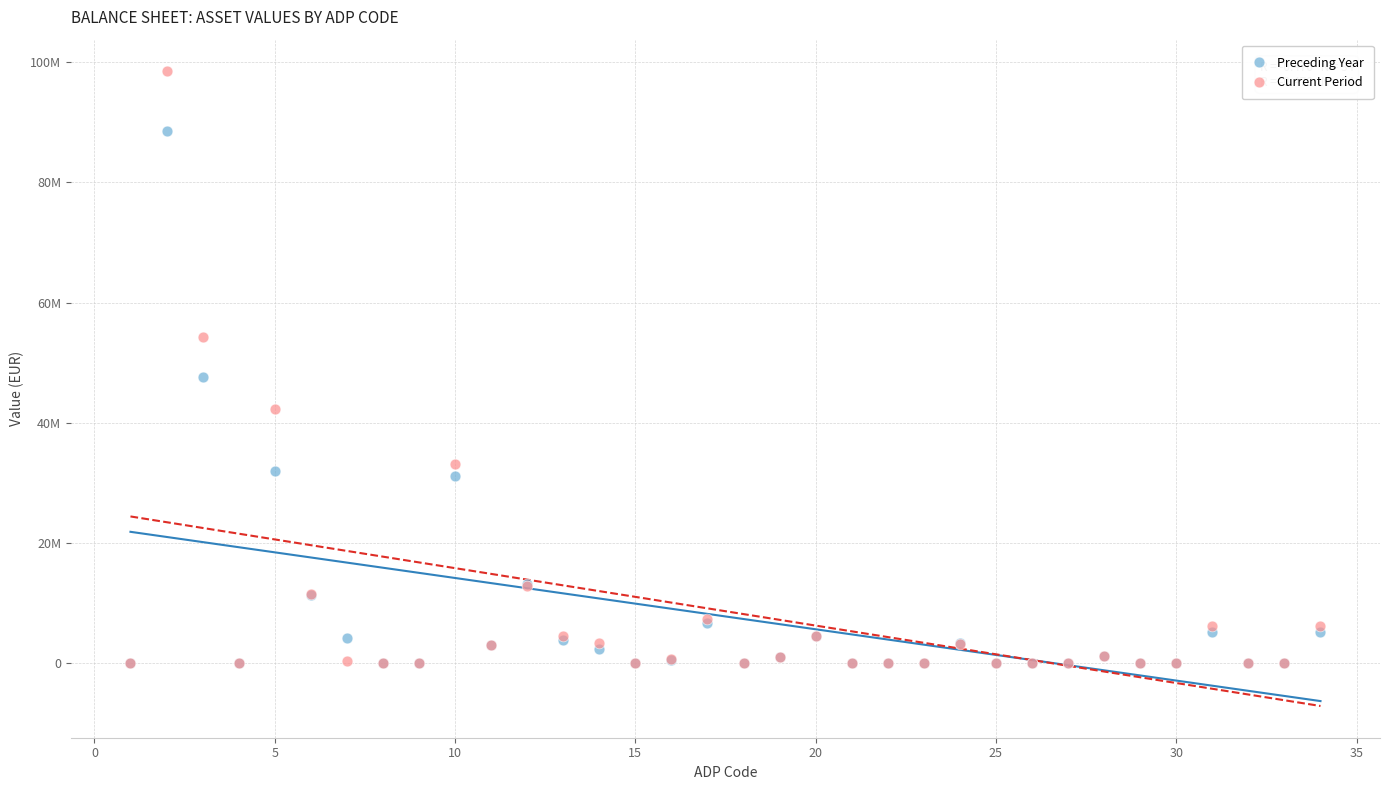

What are all the series names shown in the legend?

Preceding Year, Current Period